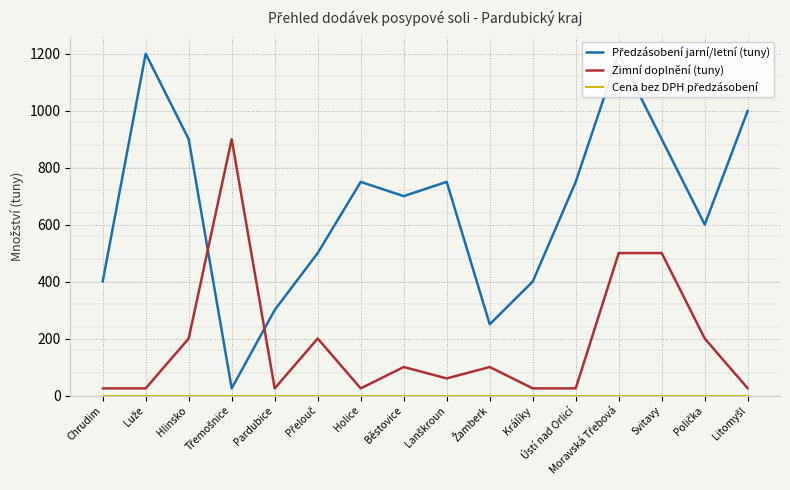

Between Lanškroun and Žamberk, which series saw the biggest shift?

Předzásobení jarní/letní (tuny)